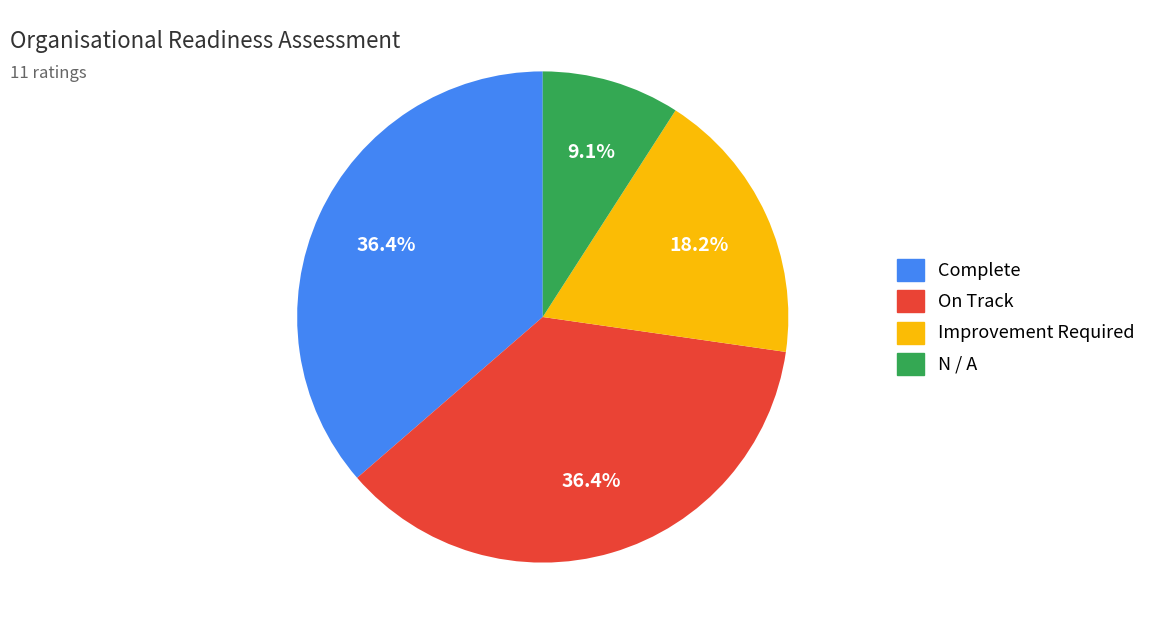

To the nearest percent, what is the difference between the N / A and Complete slice percentages?

27%